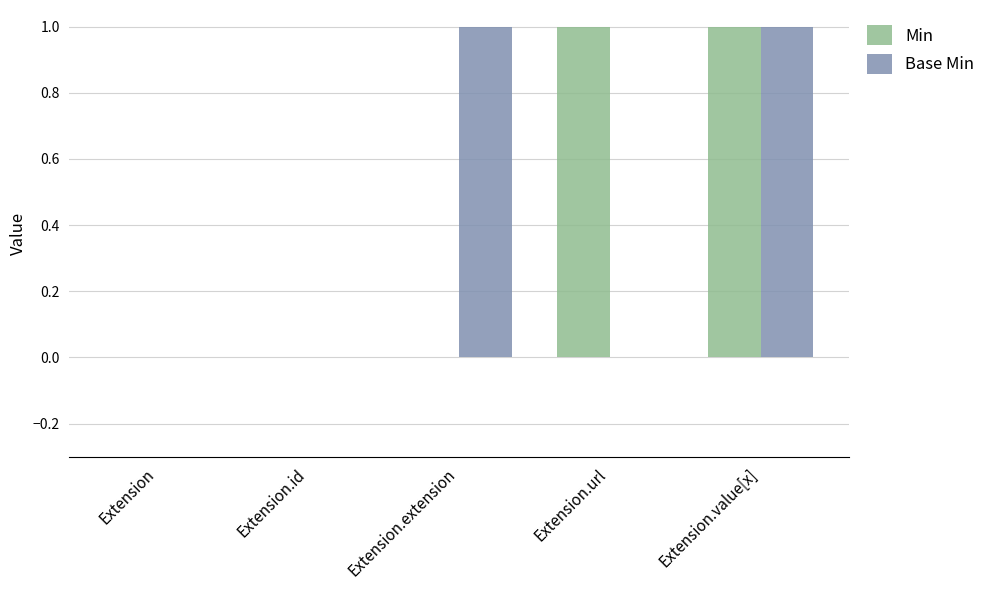

The Base Min series shows 1 at Extension.value[x]. True or false?

True